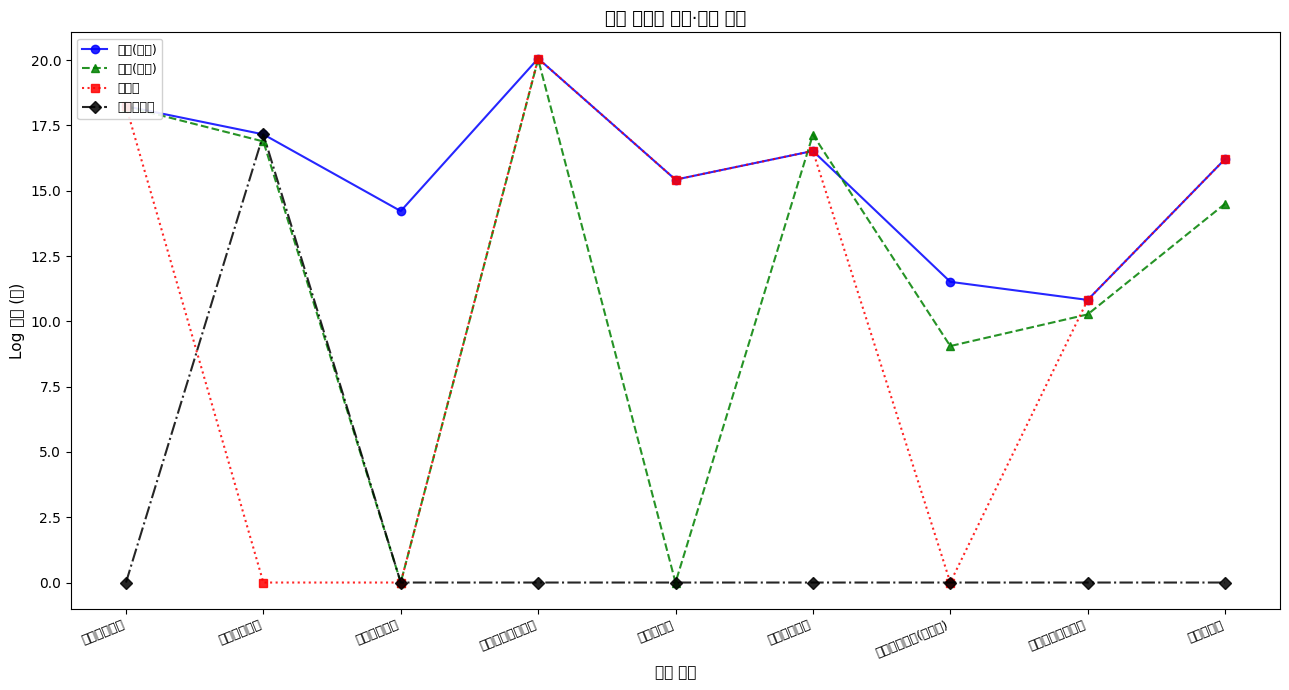

At which label is 정부보조금 closest to 8?

입소비용수입